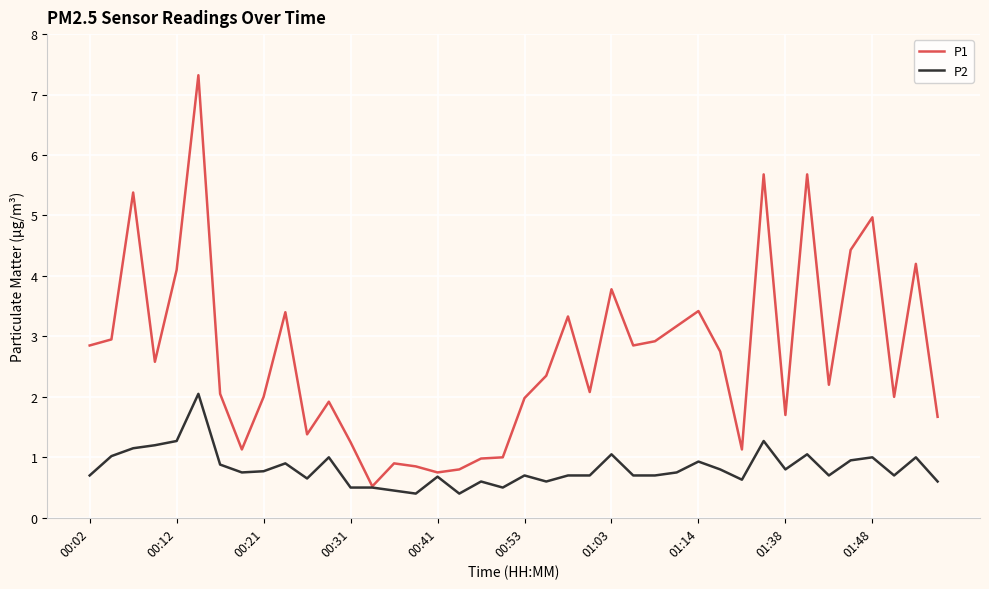

Rank the series by their average value, from lowest to highest.

P2, P1